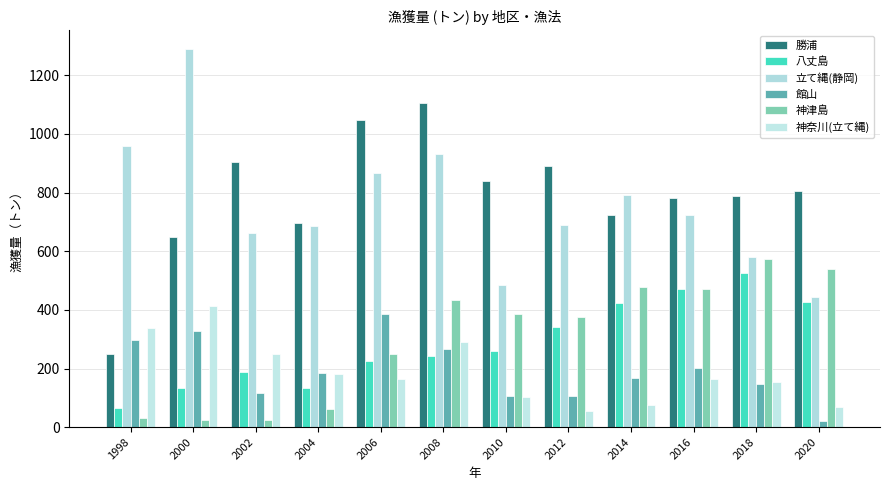

What is the total value across all series at 2002?

2142